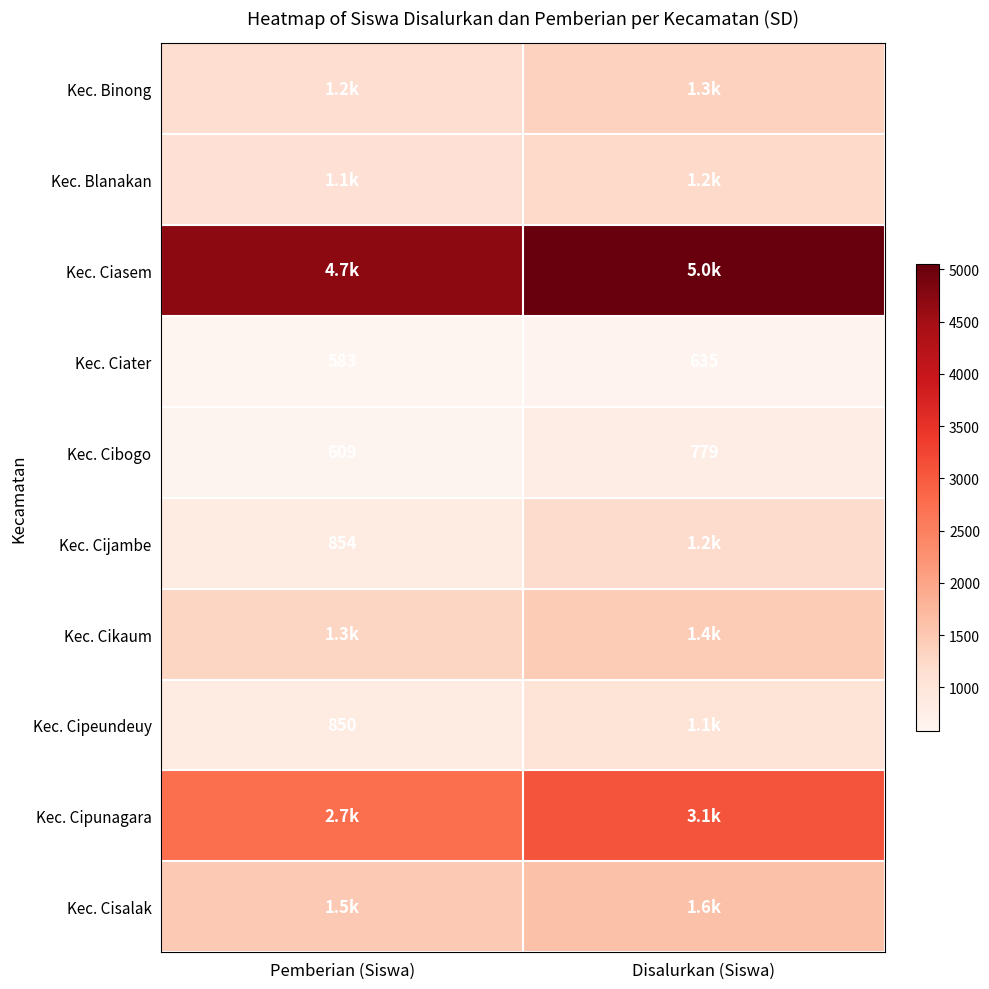

What is the sum of all Kec. Ciater values?

1218